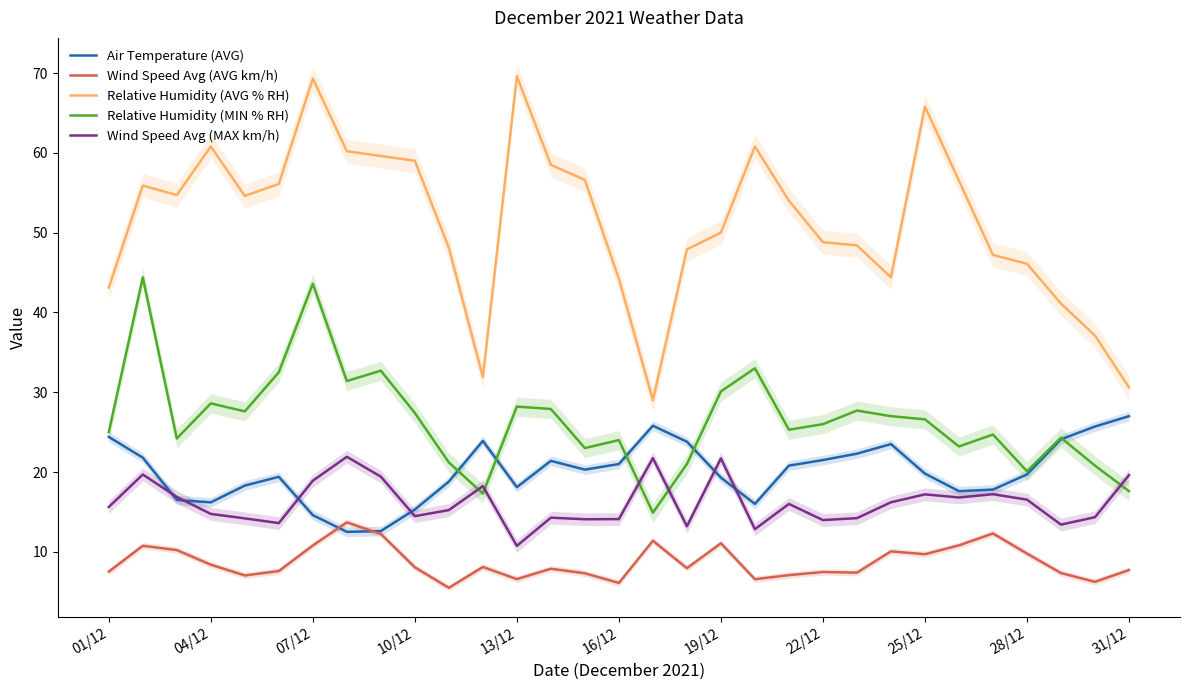

What is the highest value of the Wind Speed Avg (MAX km/h) series?

21.9